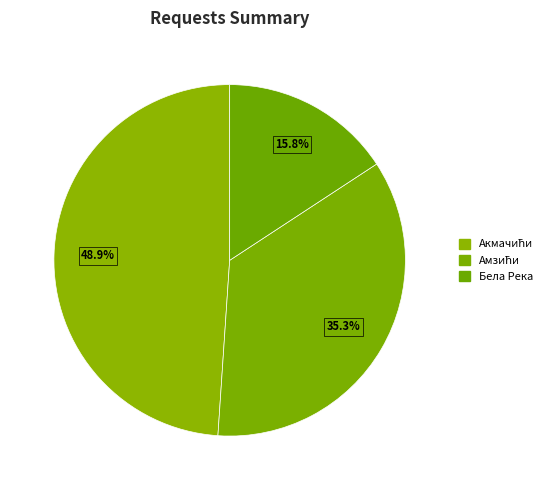

Which slice is the smallest?

Бела Река